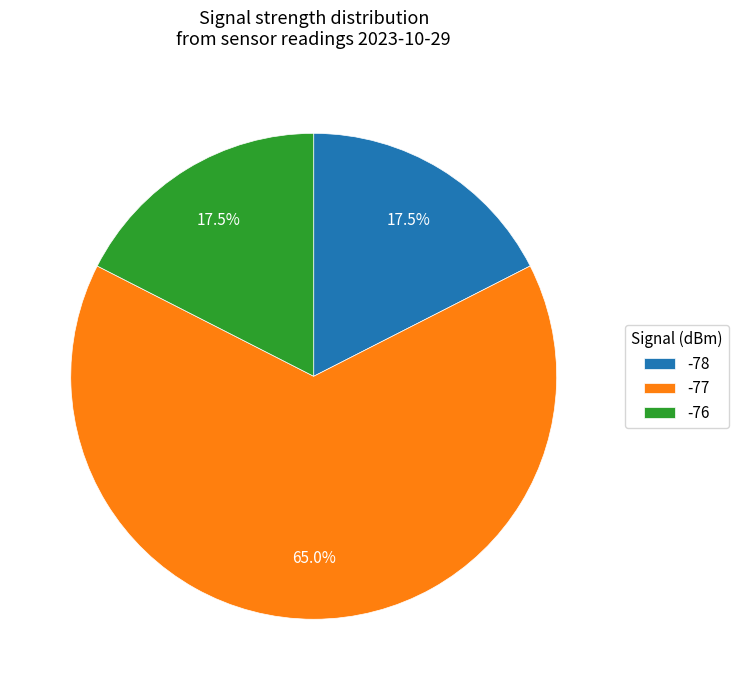

What is the total percentage of -77 and -76?

82.5%